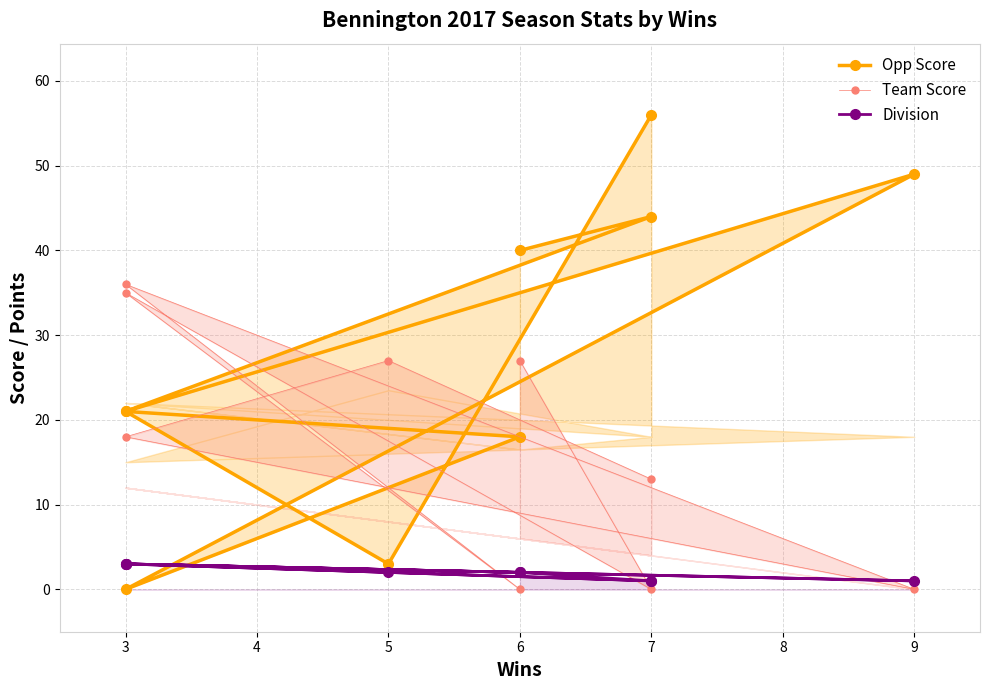

What is the approximate value of Division at 7?

1